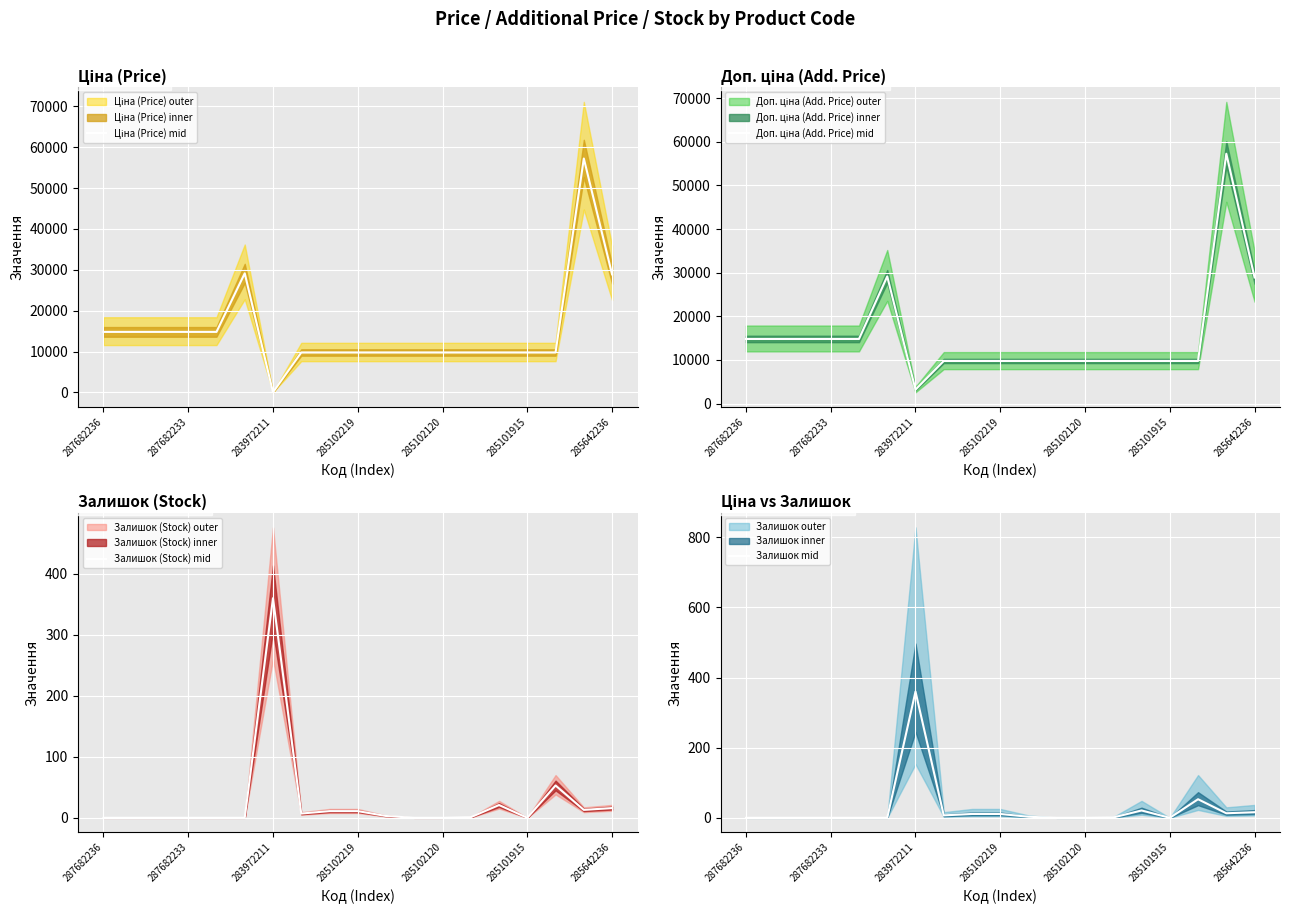

At which category is the sum across all series the highest?

17